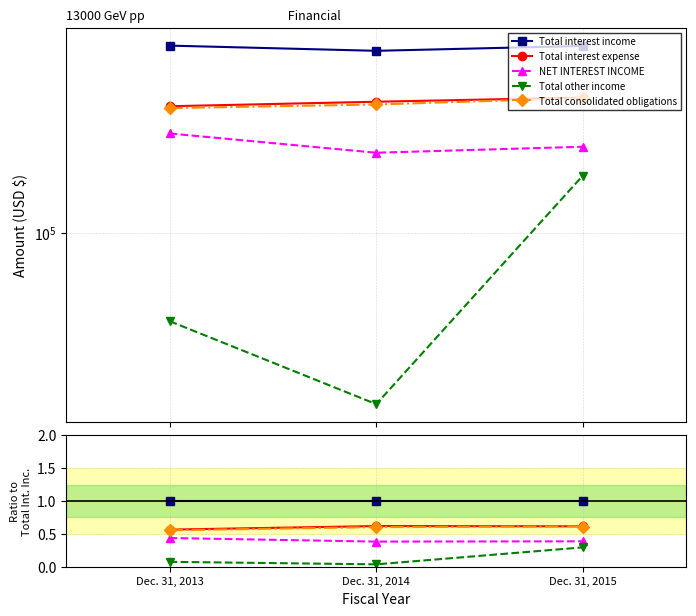

Which series changed the most between Dec. 31, 2013 and Dec. 31, 2015?

Total other income